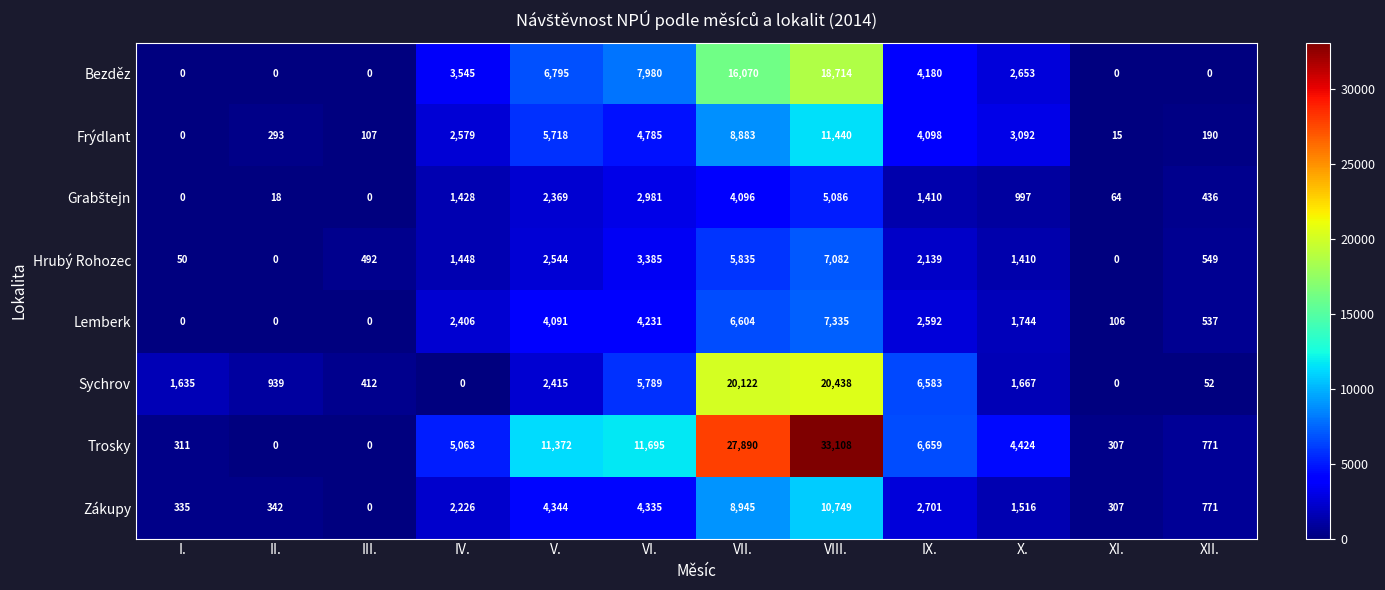

Rank the categories by Zákupy value from lowest to highest.

III., XI., I., II., XII., X., IV., IX., VI., V., VII., VIII.